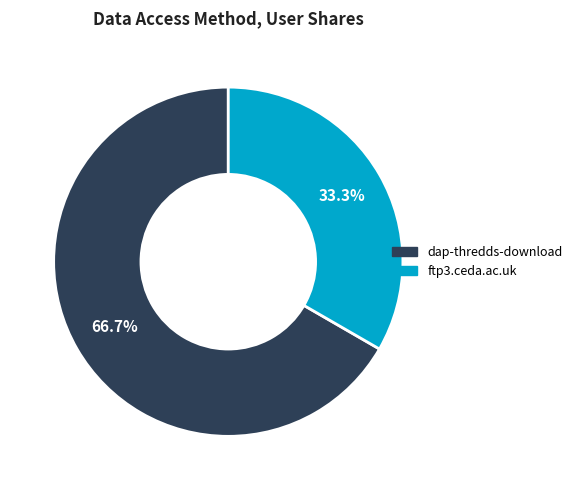

Count the number of slices in the pie.

2